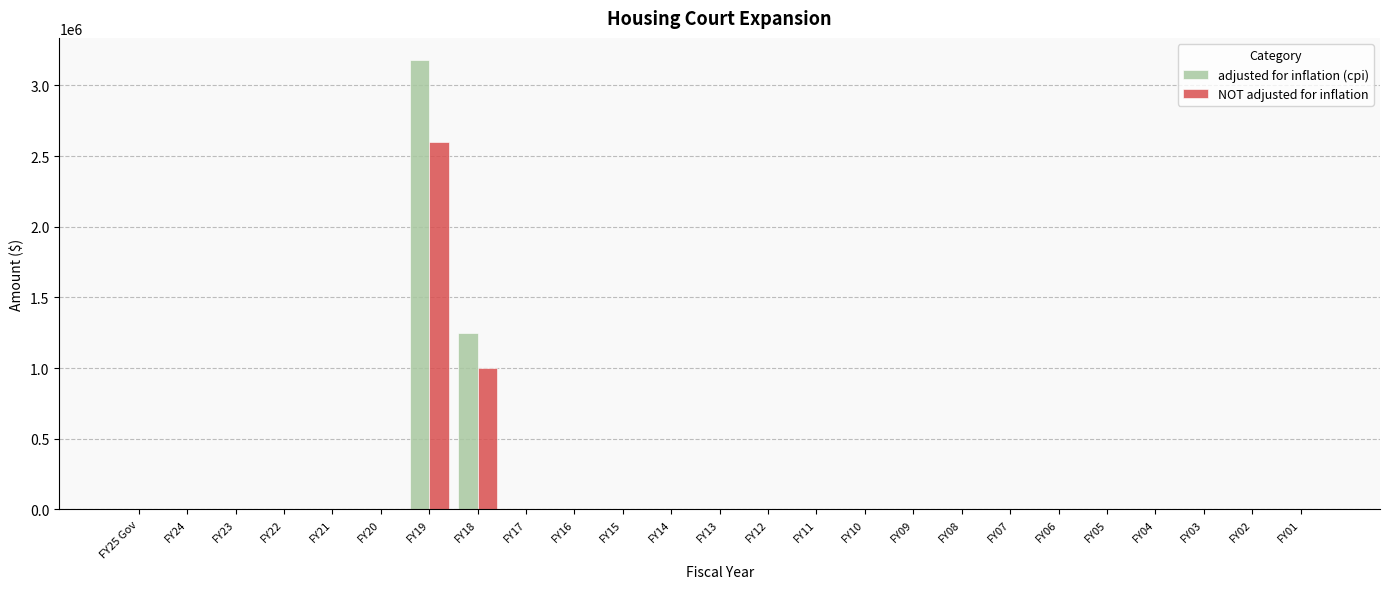

At which category does the chart reach its peak across all series?

FY19